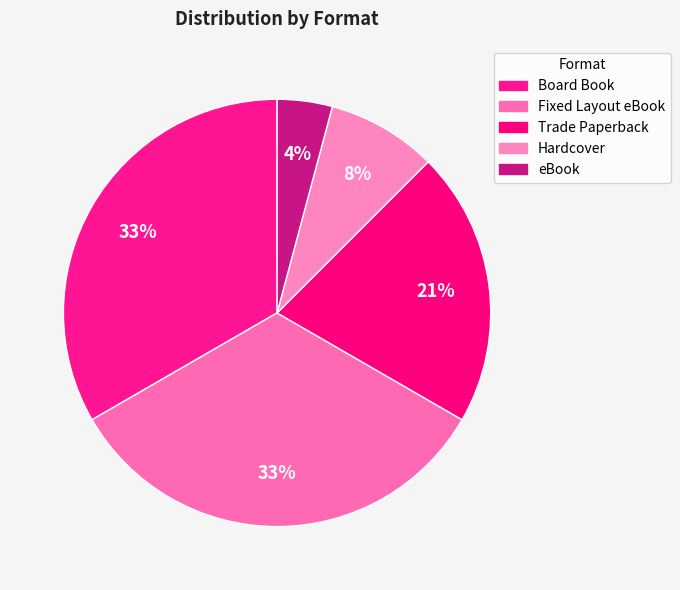

Count the number of slices in the pie.

5